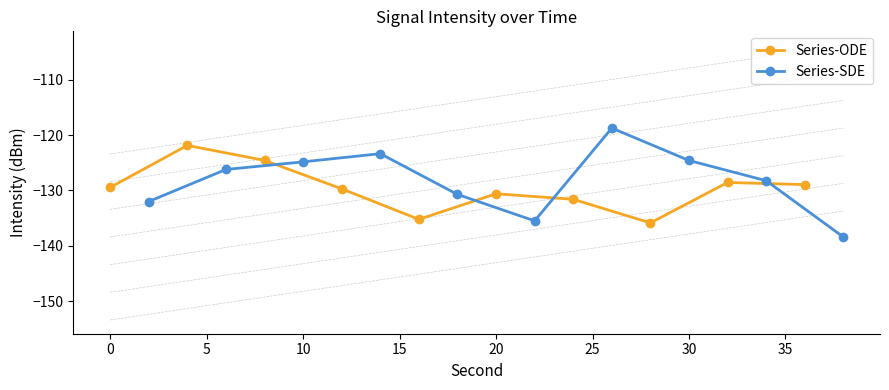

What is the minimum value for Series-SDE?

-138.4